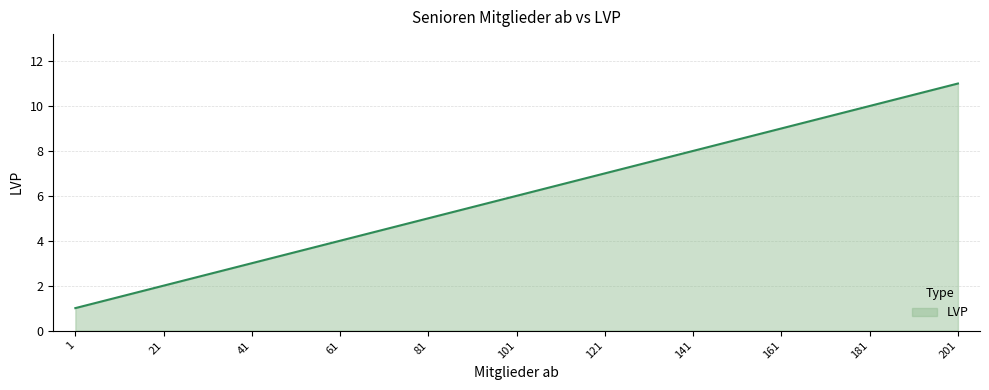

What is the change in value from 61 to 141?

+4